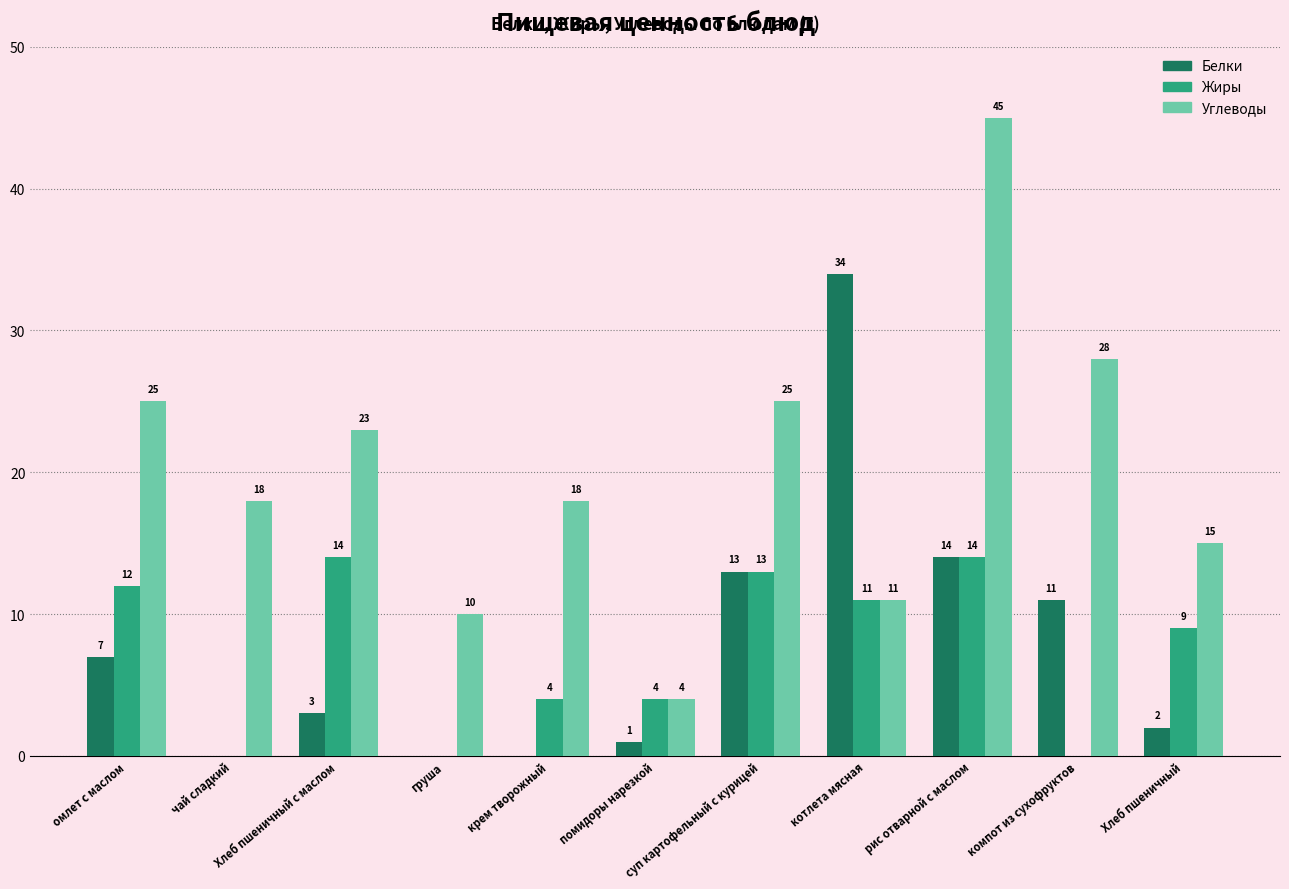

How many series are shown in this chart?

3